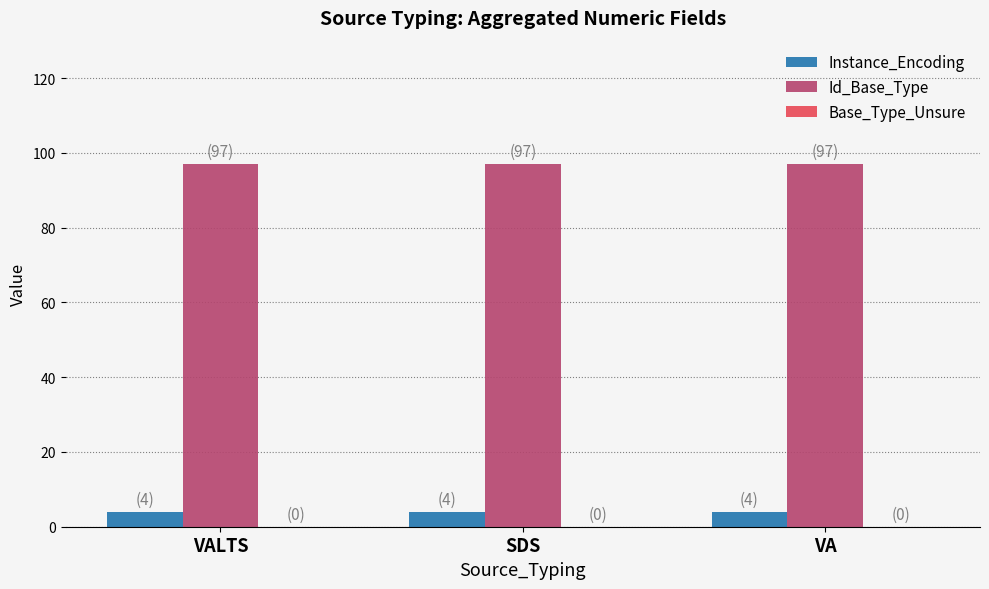

How many distinct data groups are displayed?

2